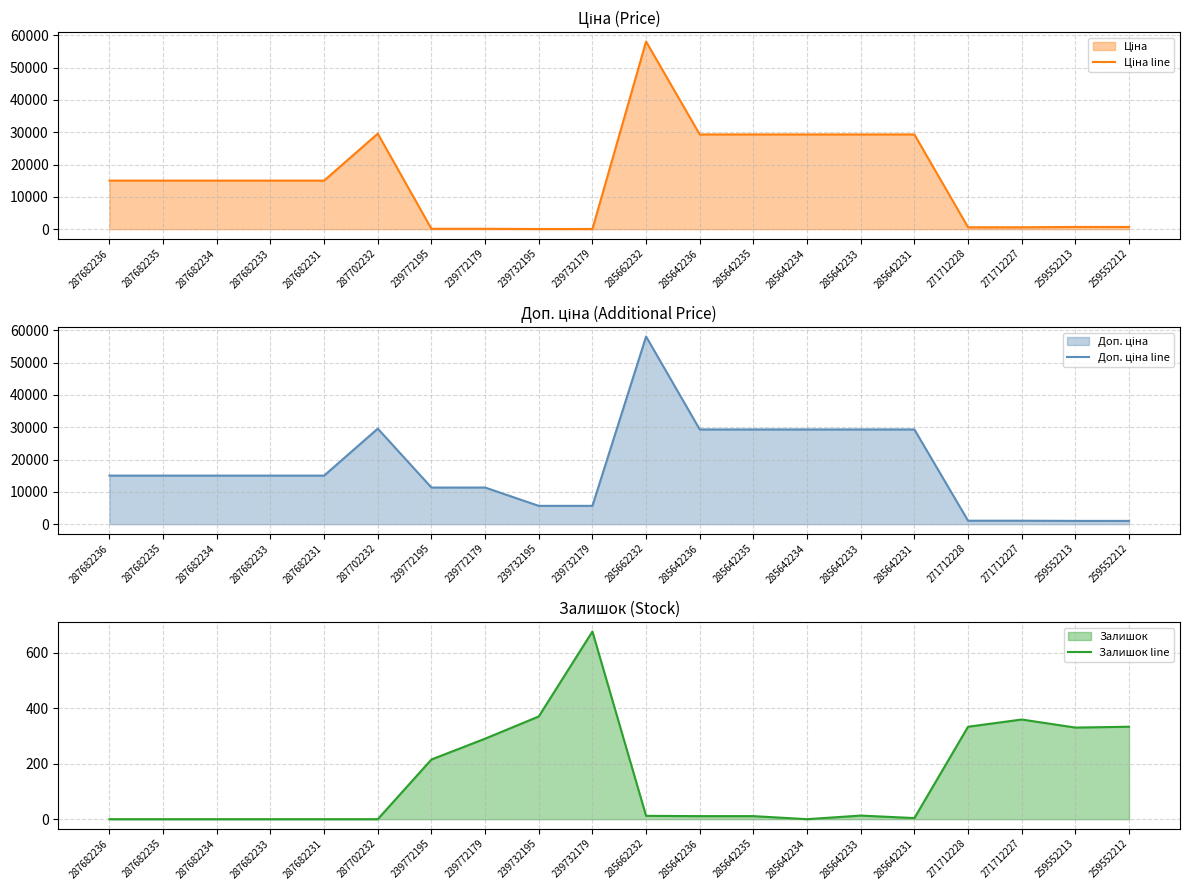

How many values in the Ціна line series exceed 15019?

12